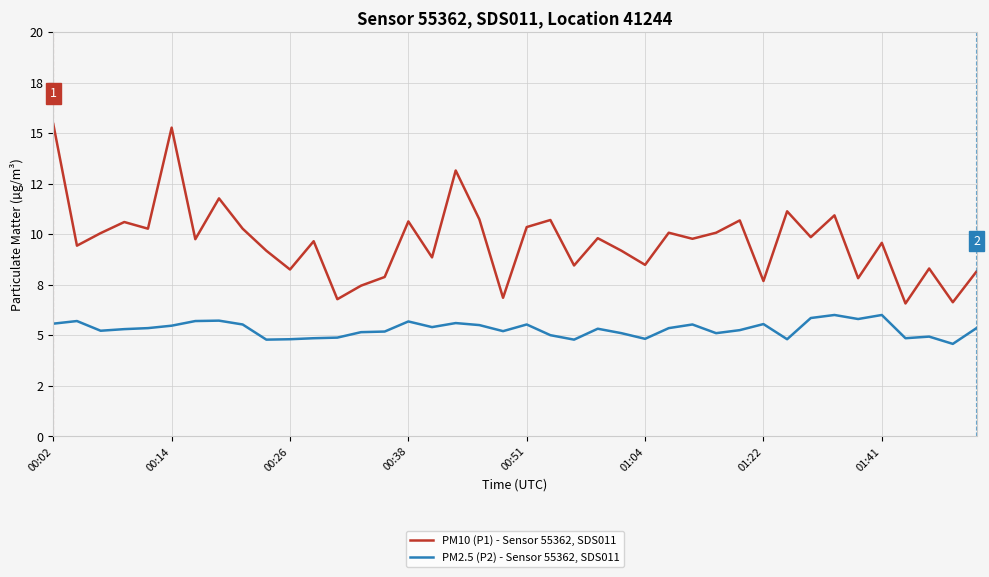

True or false: PM2.5 (P2) - Sensor 55362, SDS011 and PM10 (P1) - Sensor 55362, SDS011 intersect in this chart.

False